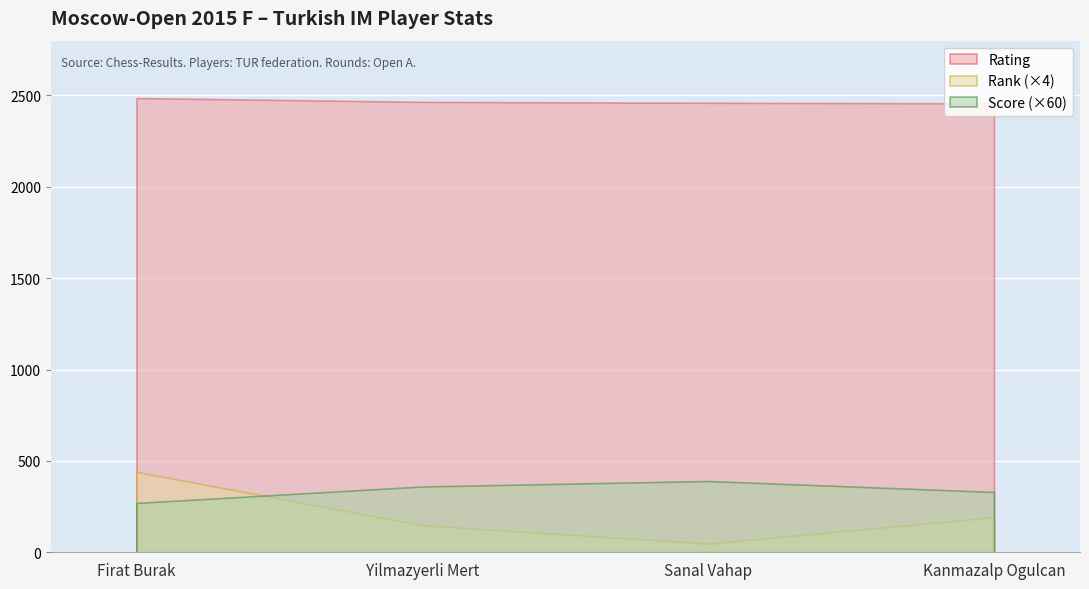

True or false: Rating has a value of 1565.0 at Yilmazyerli Mert.

False